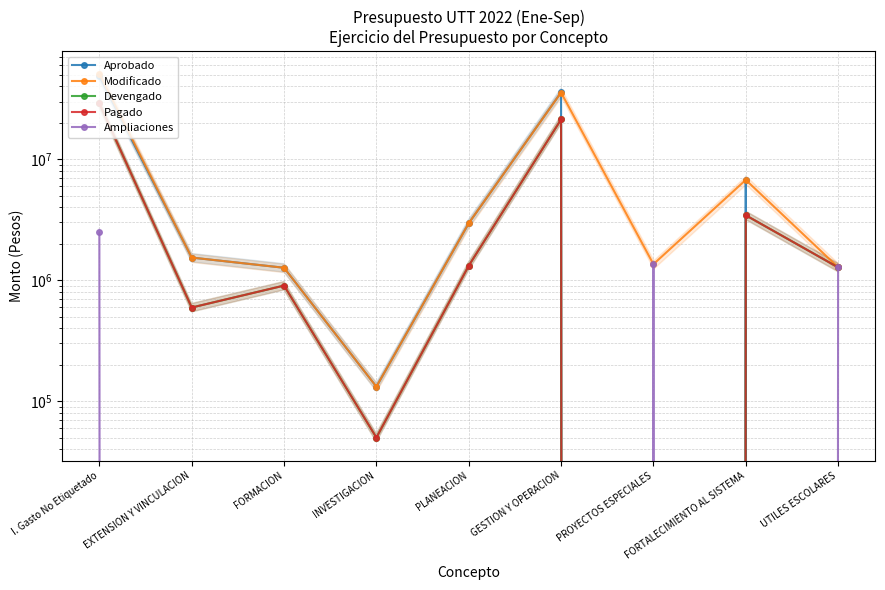

Which series has the largest range (max minus min)?

Modificado